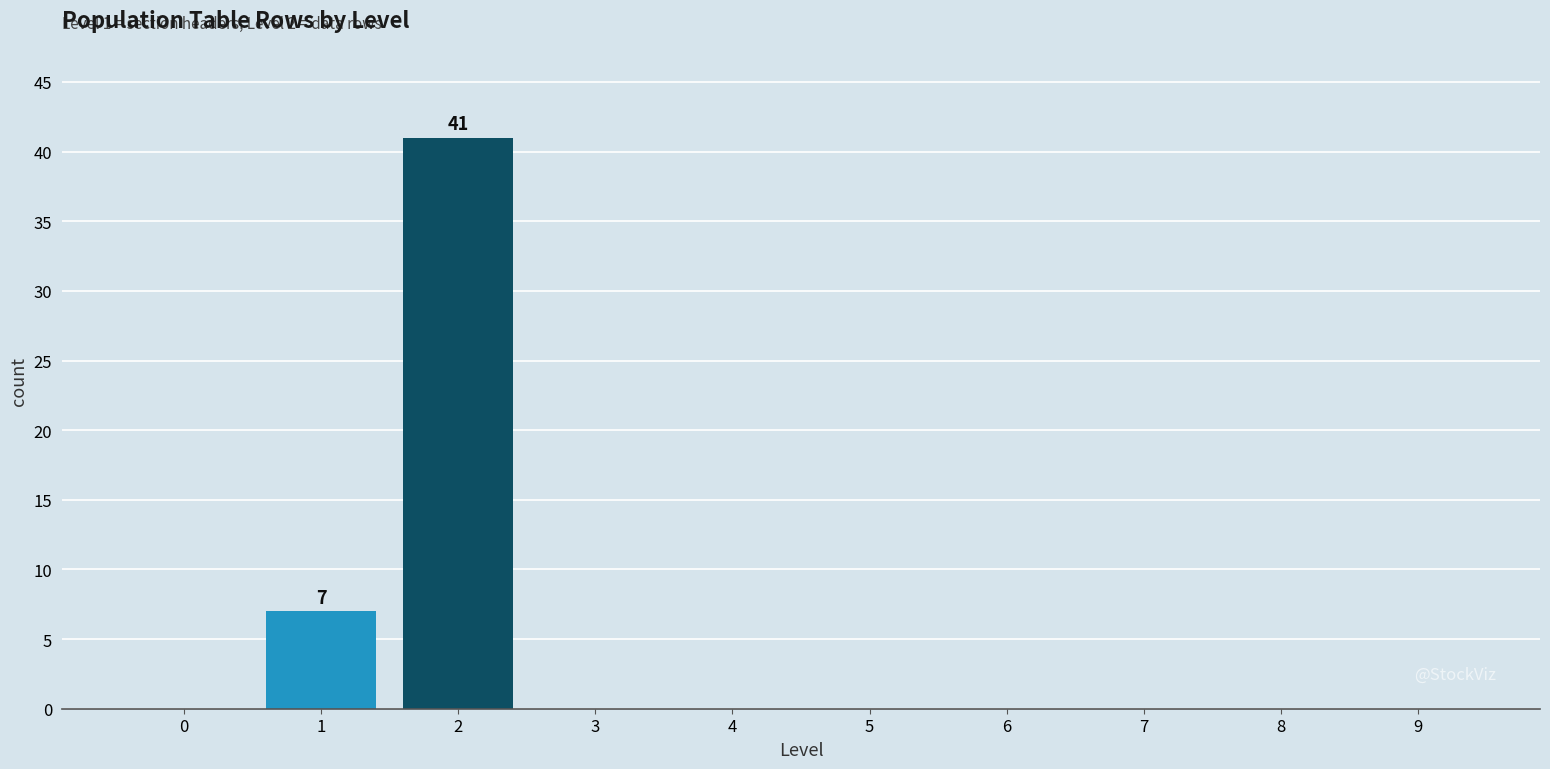

Reading left to right, transcribe all the data shown in this chart.

0=0	1=7	2=41	3=0	4=0	5=0	6=0	7=0	8=0	9=0